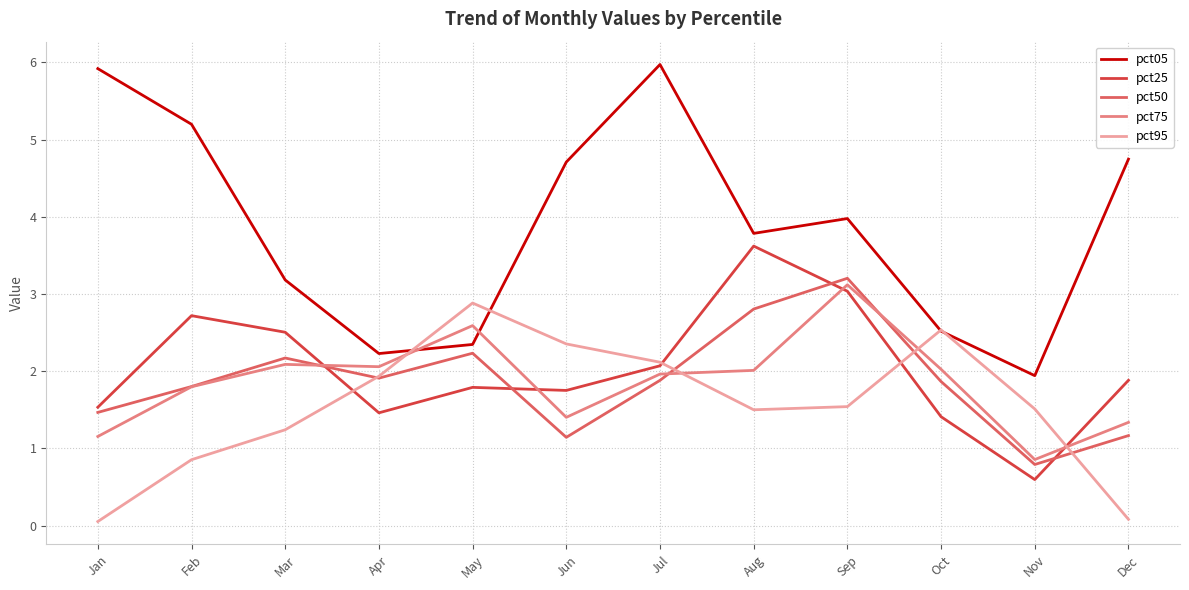

At how many categories does at least one series exceed 5?

3